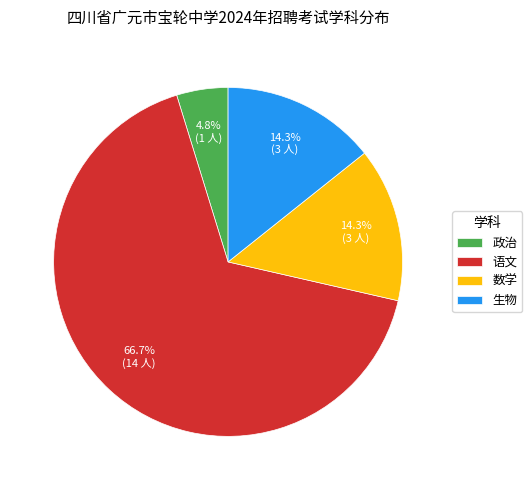

Which category has the biggest portion of the pie?

语文